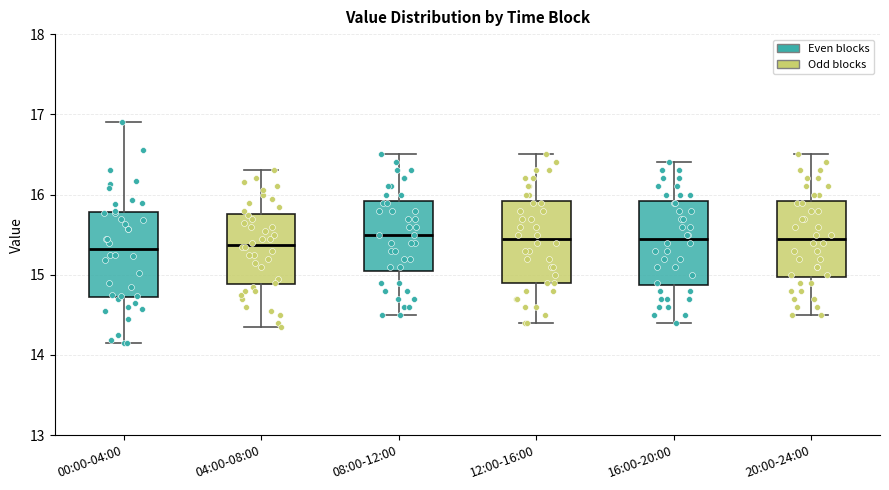

Where is the upper edge of the box for 08:00-12:00 on the y-axis? The values are not printed on the chart, so give them approximately, as read against the axis.

15.9